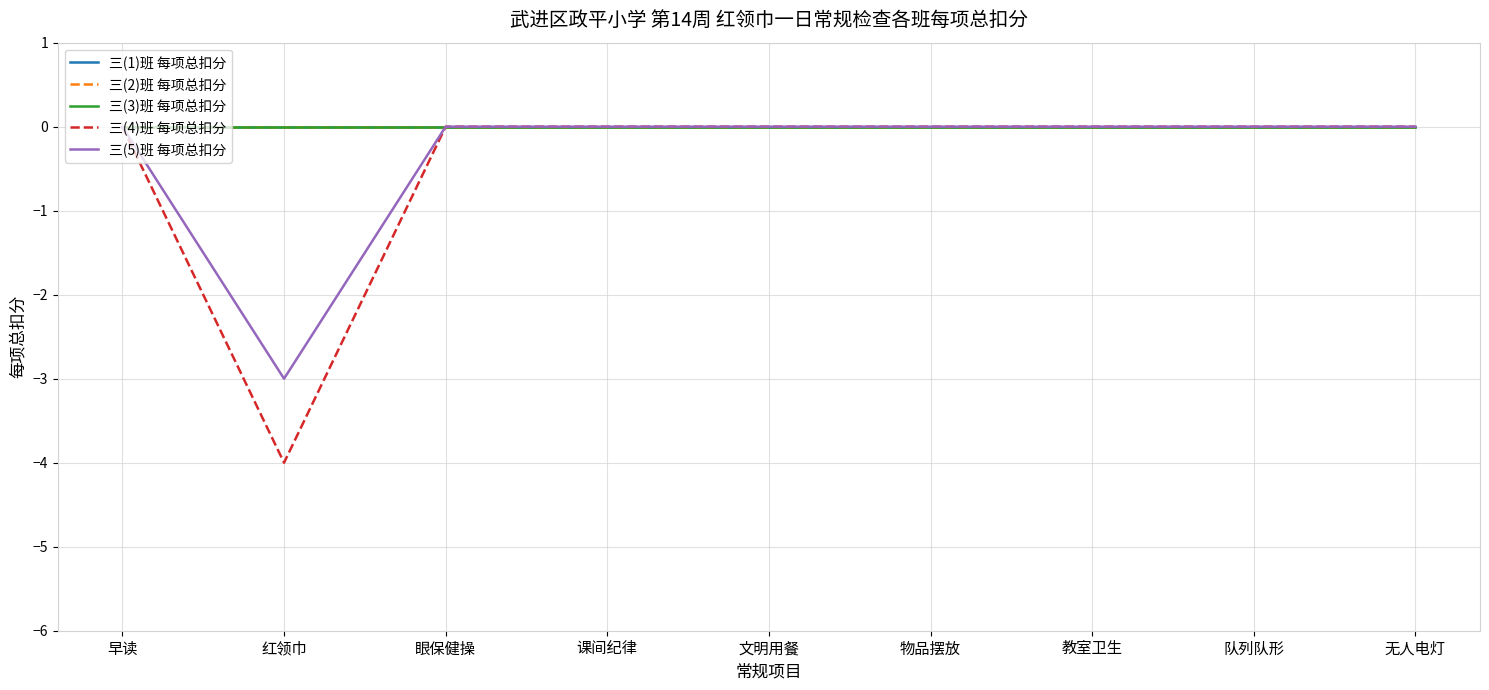

List the series in order of their peak value, lowest first.

三(1)班 每项总扣分, 三(2)班 每项总扣分, 三(3)班 每项总扣分, 三(4)班 每项总扣分, 三(5)班 每项总扣分